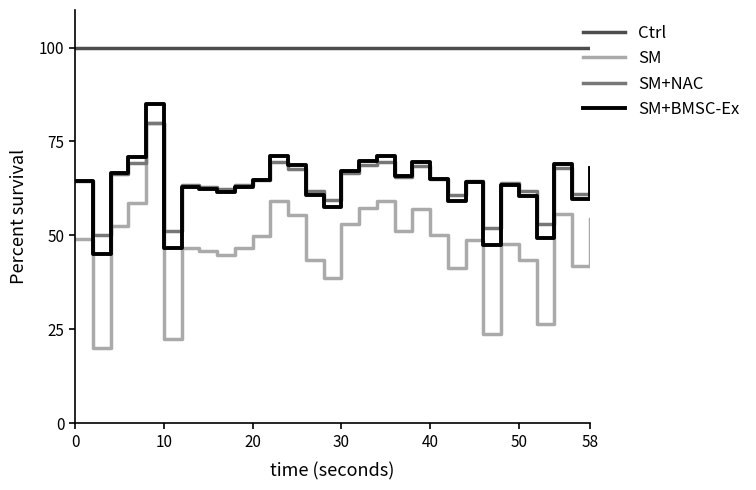

Which series has the largest total across all categories?

Ctrl